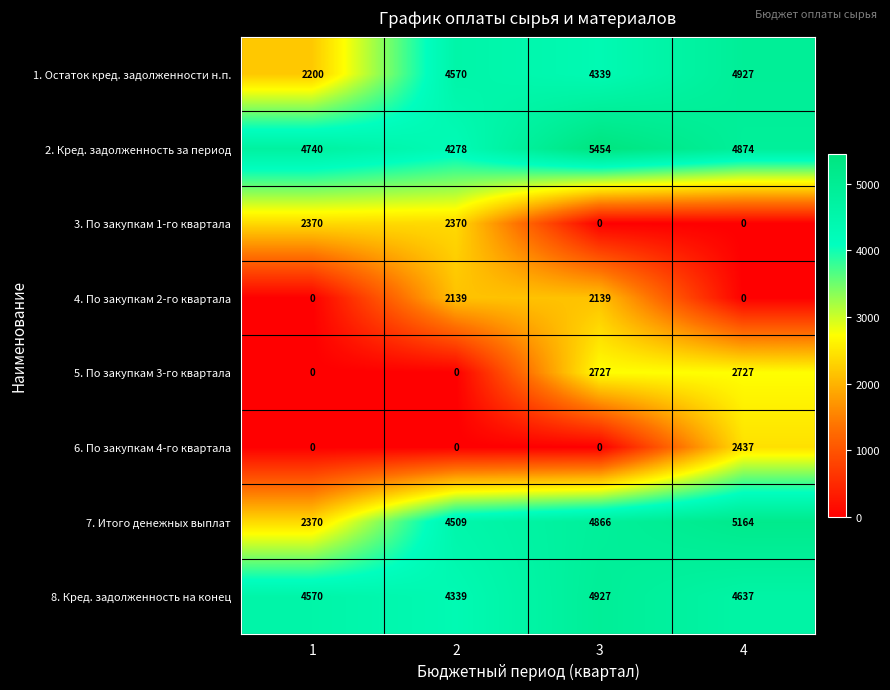

Where is 2. Кред. задолженность за период nearest to the value 4866?

4